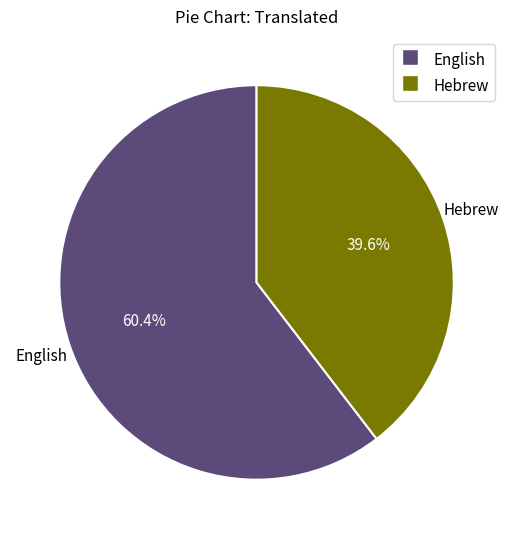

Is Hebrew the majority of the pie?

No